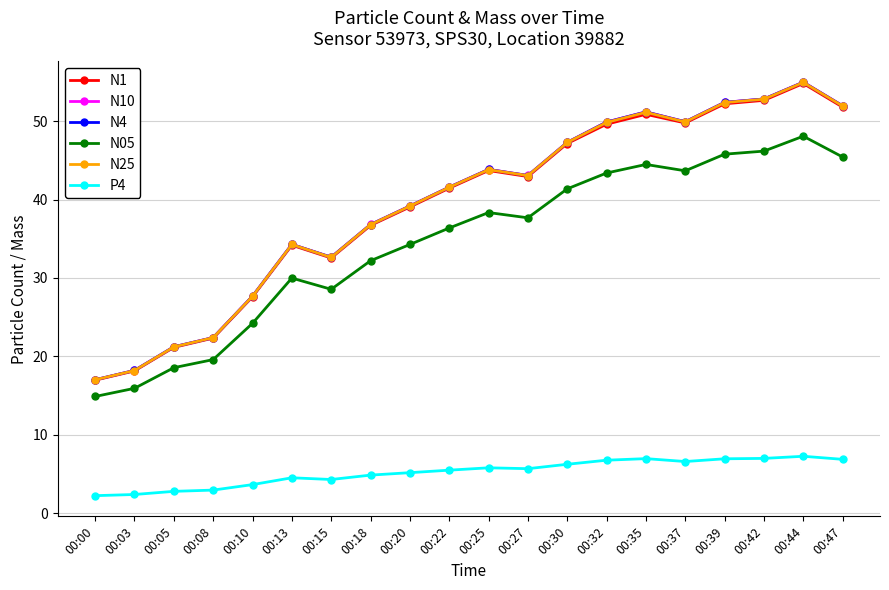

At how many categories does at least one series exceed 31?

15